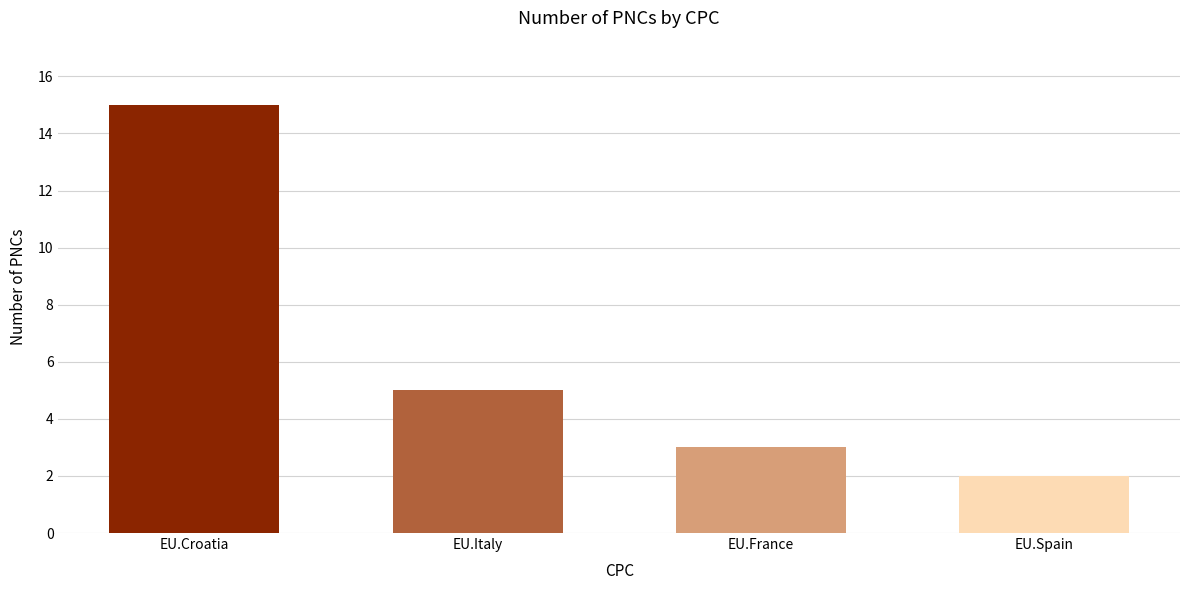

Which has a higher value, EU.Italy or EU.Croatia?

EU.Croatia